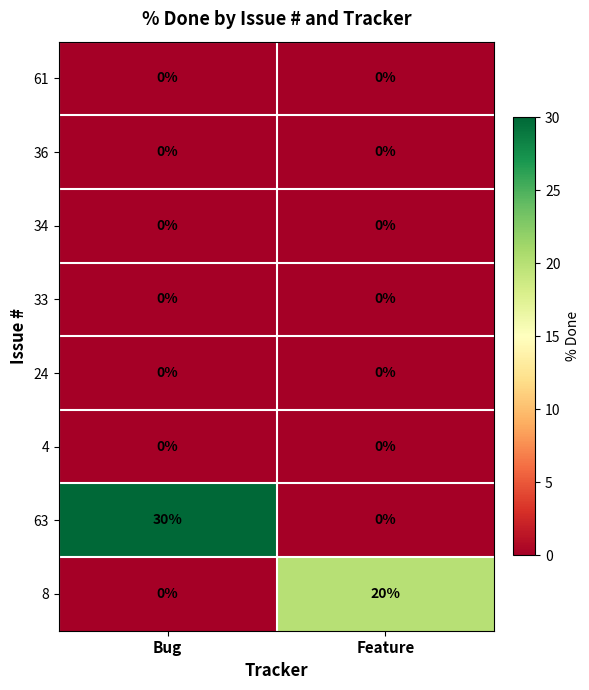

Which series has the widest spread of values?

63